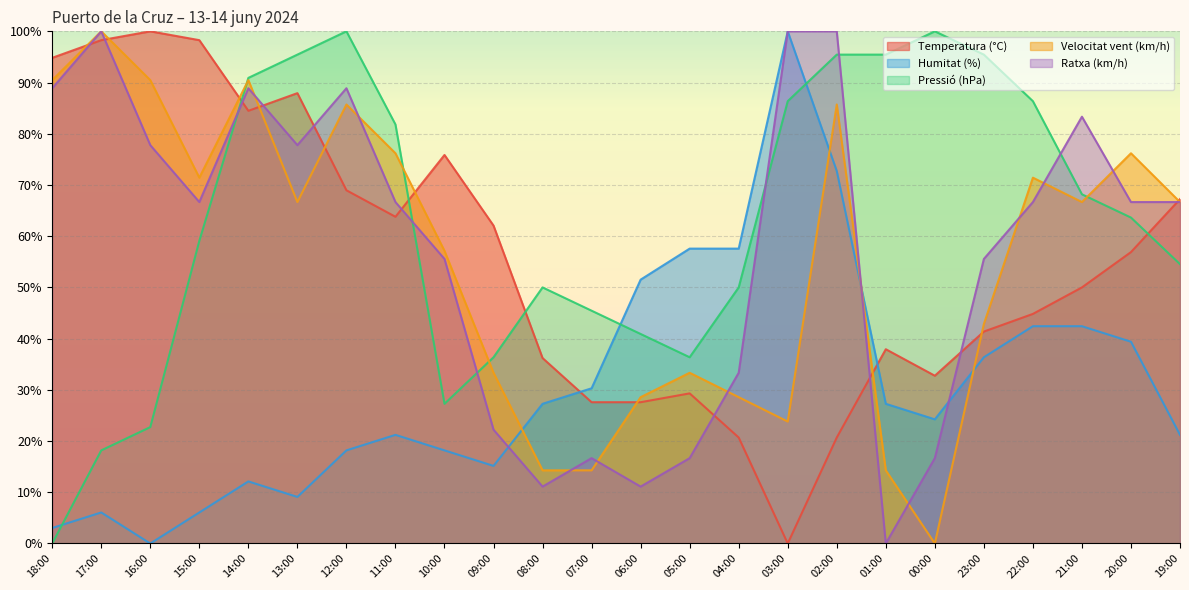

Reading left to right, transcribe all the data shown in this chart.

Temperatura (°C): 94.8	98.3	100.0	98.3	84.5	87.9	69.0	63.8	75.9	62.1	36.2	27.6	27.6	29.3	20.7	0.0	20.7	37.9	32.8	41.4	44.8	50.0	56.9	67.2
Humitat (%): 3.0	6.1	0.0	6.1	12.1	9.1	18.2	21.2	18.2	15.2	27.3	30.3	51.5	57.6	57.6	100.0	72.7	27.3	24.2	36.4	42.4	42.4	39.4	21.2
Pressió (hPa): 0.0	18.2	22.7	59.1	90.9	95.5	100.0	81.8	27.3	36.4	50.0	45.5	40.9	36.4	50.0	86.4	95.5	95.5	100.0	95.5	86.4	68.2	63.6	54.5
Velocitat vent (km/h): 90.5	100.0	90.5	71.4	90.5	66.7	85.7	76.2	57.1	33.3	14.3	14.3	28.6	33.3	28.6	23.8	85.7	14.3	0.0	42.9	71.4	66.7	76.2	66.7
Ratxa (km/h): 88.9	100.0	77.8	66.7	88.9	77.8	88.9	66.7	55.6	22.2	11.1	16.7	11.1	16.7	33.3	100.0	100.0	0.0	16.7	55.6	66.7	83.3	66.7	66.7